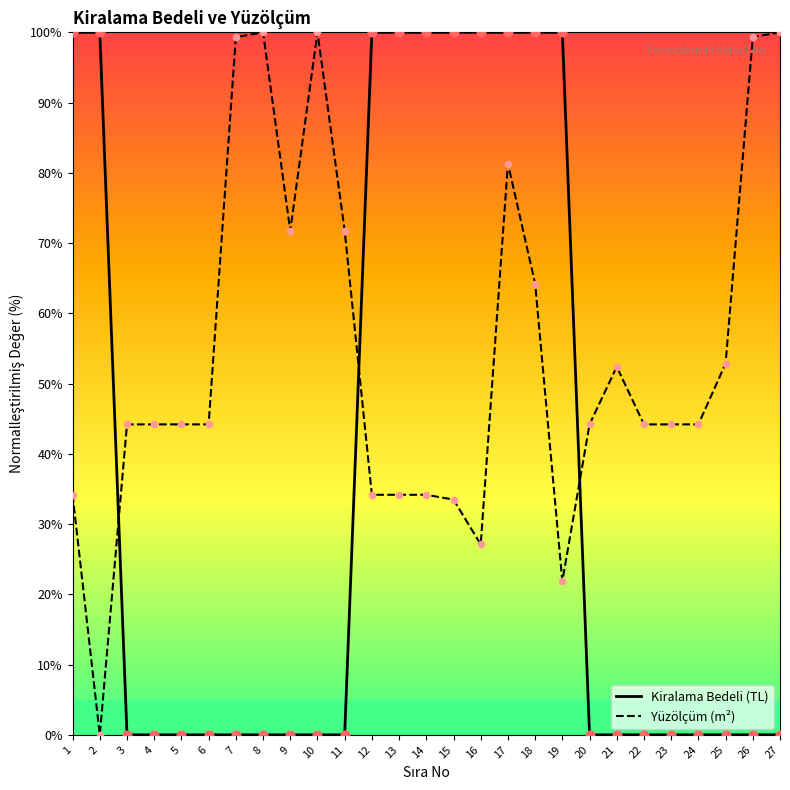

Is the value of Kiralama Bedeli (TL) at 17 greater than the value of Yüzölçüm (m²) at 3?

Yes